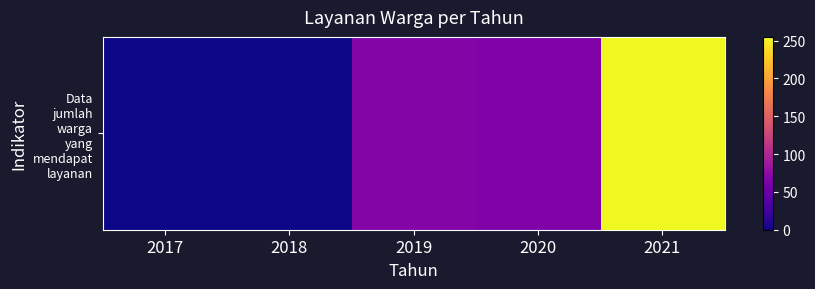

Rank the categories by value from highest to lowest.

2021, 2019, 2020, 2017, 2018